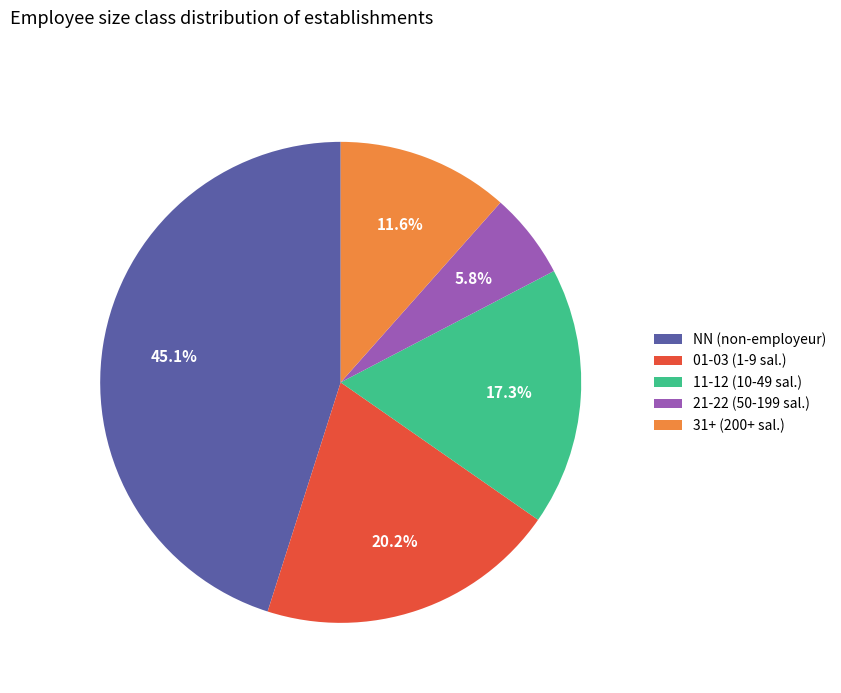

Which category has the biggest portion of the pie?

NN (non-employeur)